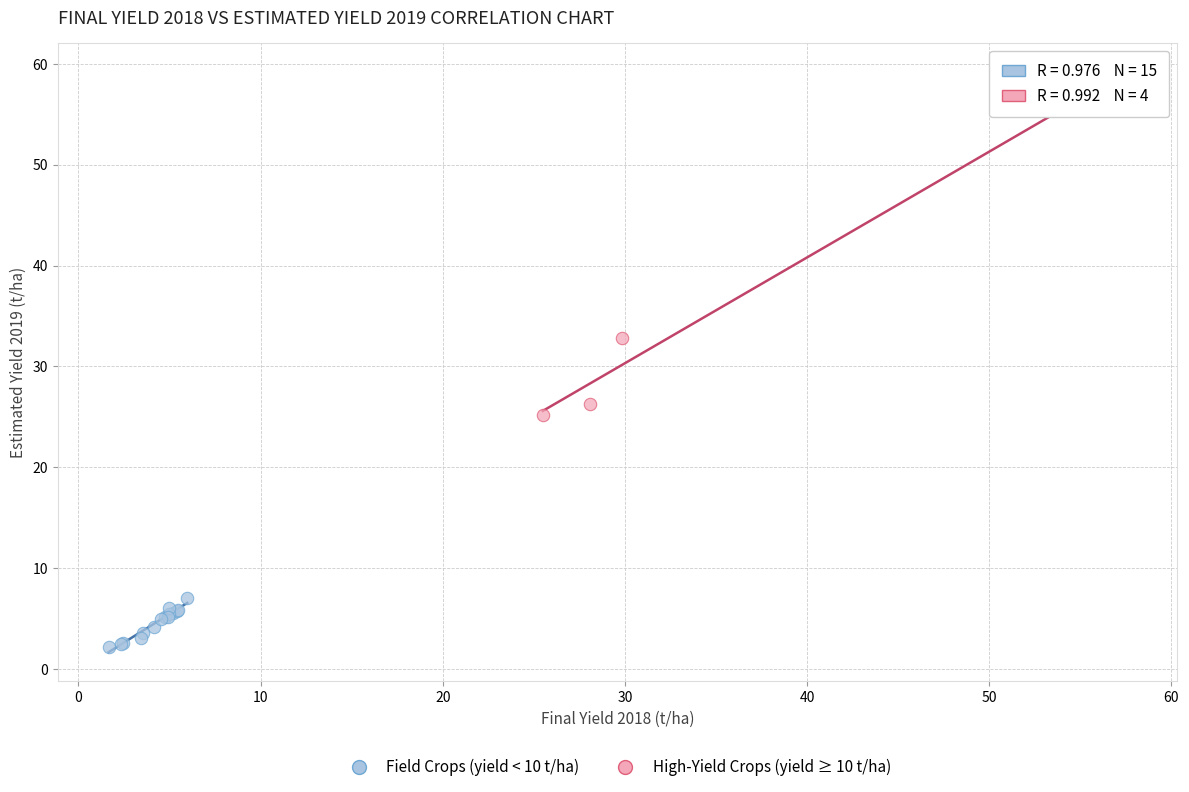

Which series has the widest spread of Y values?

High-Yield Crops (yield ≥ 10 t/ha)